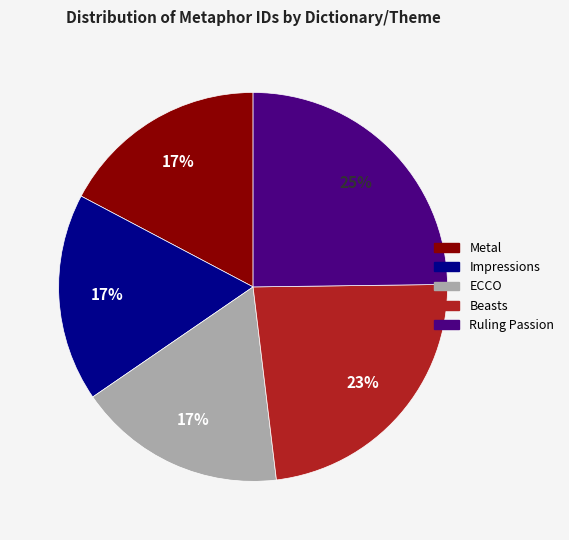

Do Beasts and Impressions together represent more than half of the pie?

No